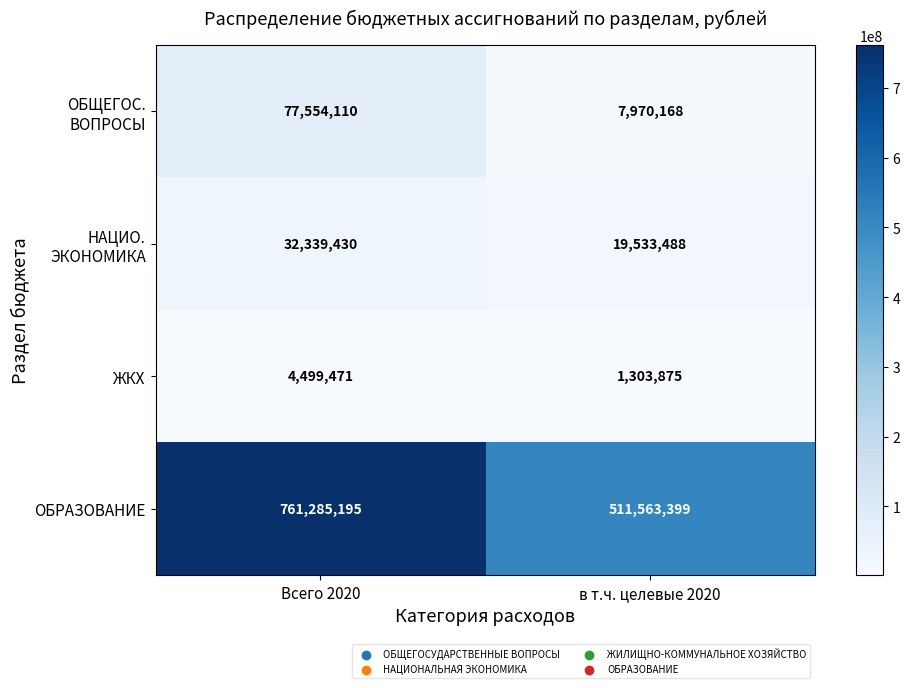

Which series has the largest total across all categories?

ОБРАЗОВАНИЕ